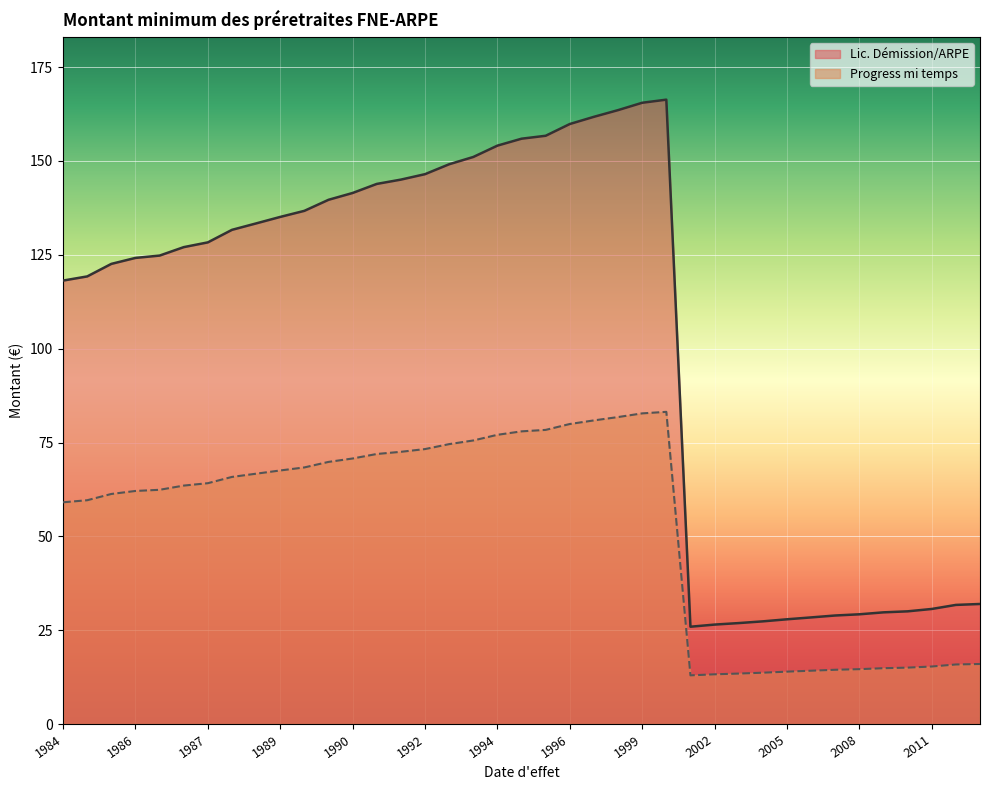

What is the sum of the Progress mi temps values at 1985-01-01 and 1987-01-01?

123.1